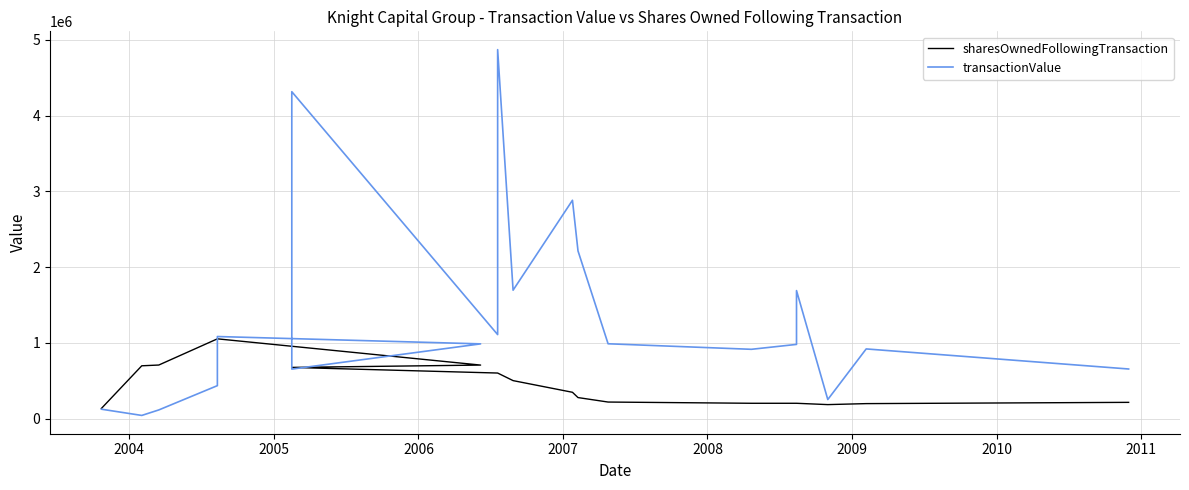

Which series has the largest total across all categories?

transactionValue